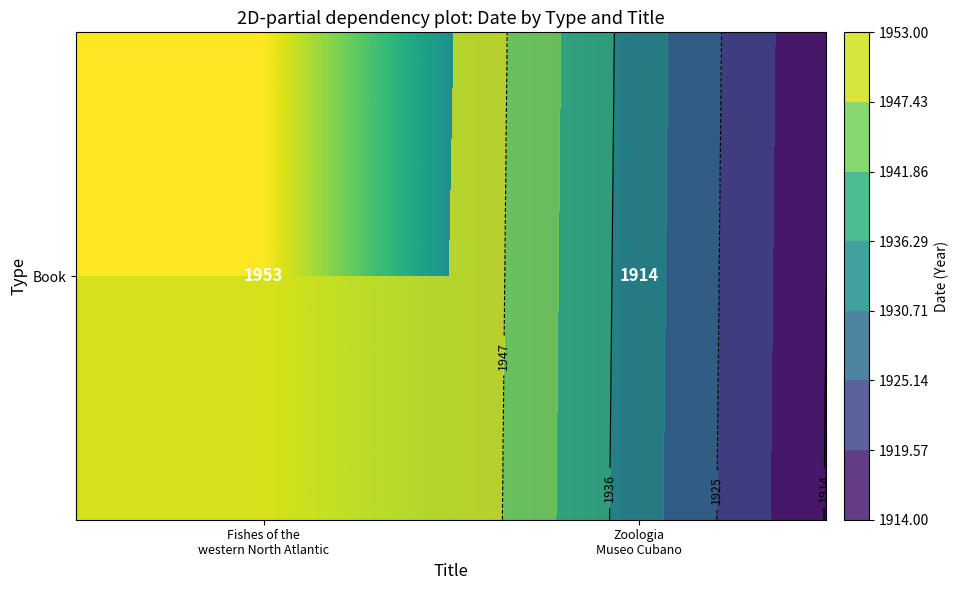

Which label corresponds to the largest value in the chart?

Fishes of the
western North Atlantic